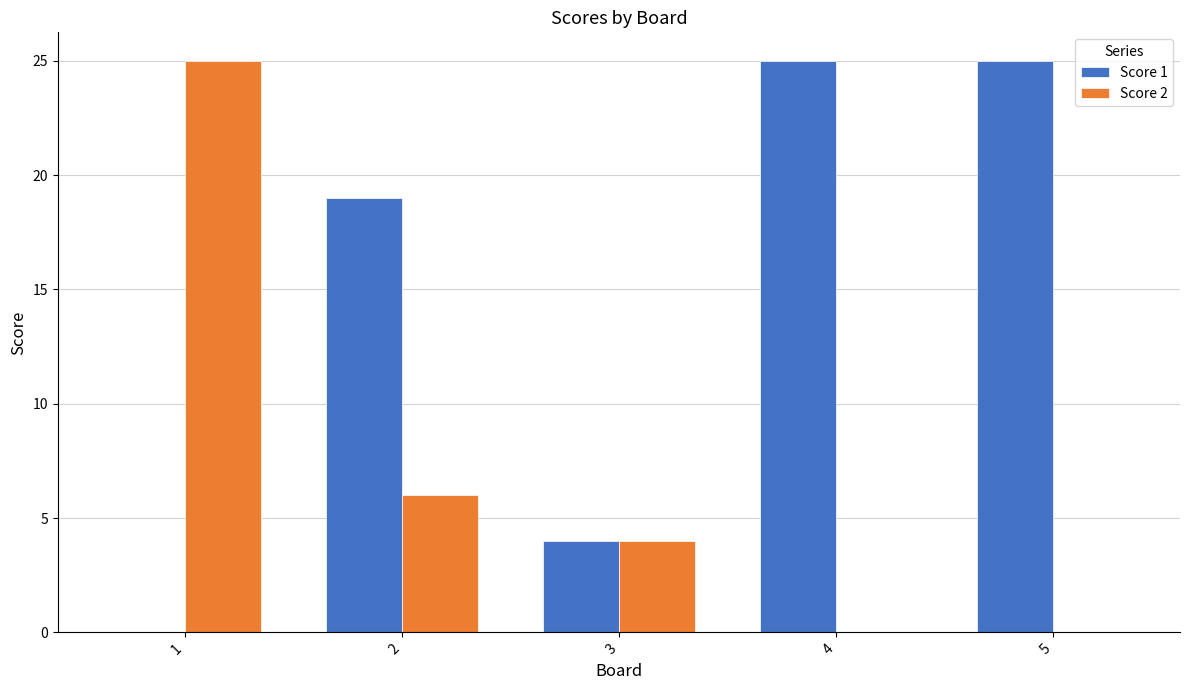

Which series changed the most between 3 and 5?

Score 1